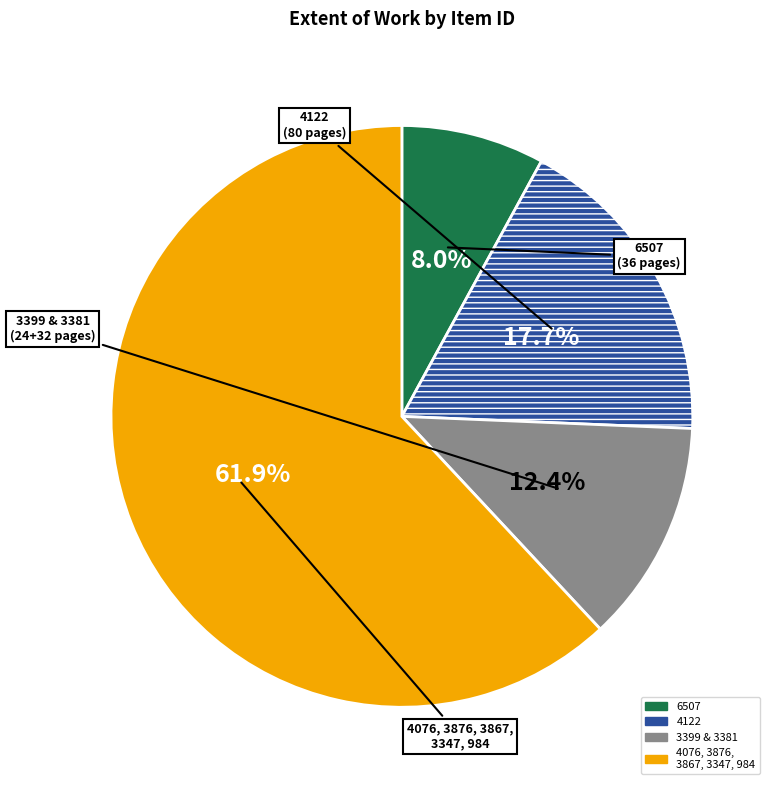

Is there a majority slice in this chart?

Yes